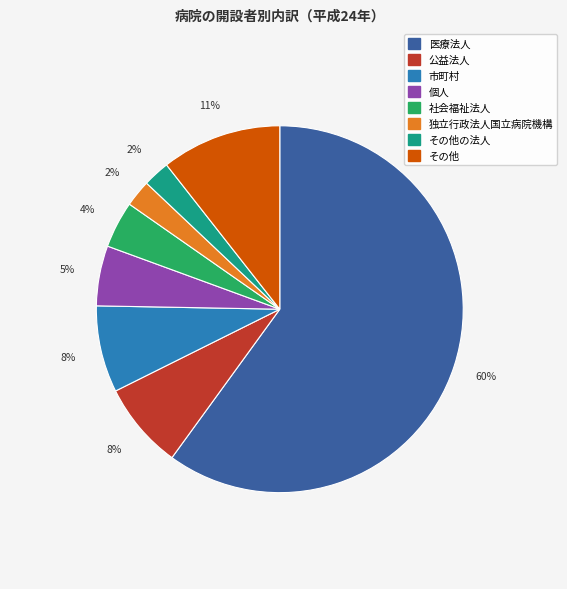

To the nearest percent, what is the average slice percentage?

12%